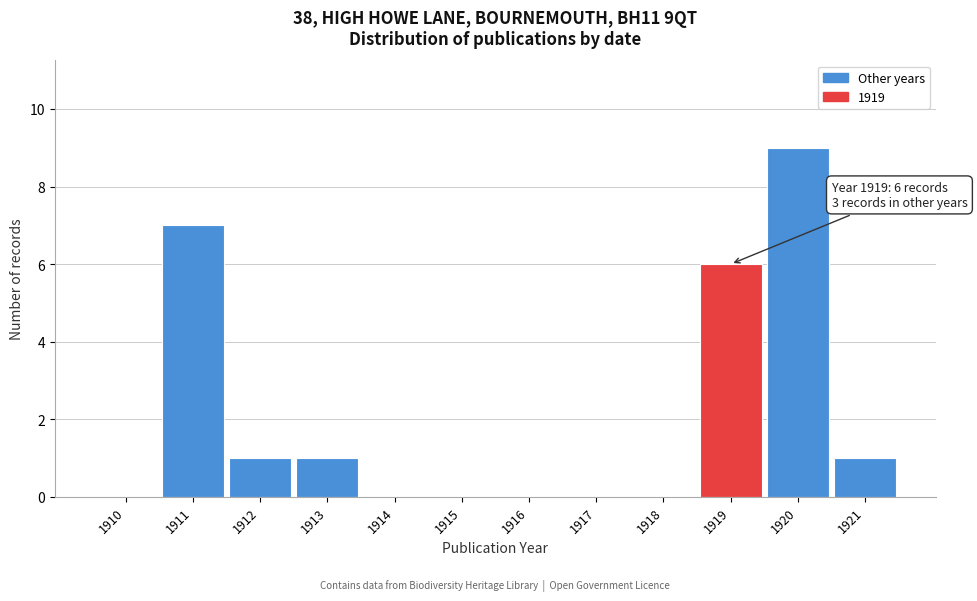

Reading left to right, list all the values displayed in this chart.

1910=0	1911=7	1912=1	1913=1	1914=0	1915=0	1916=0	1917=0	1918=0	1919=6	1920=9	1921=1